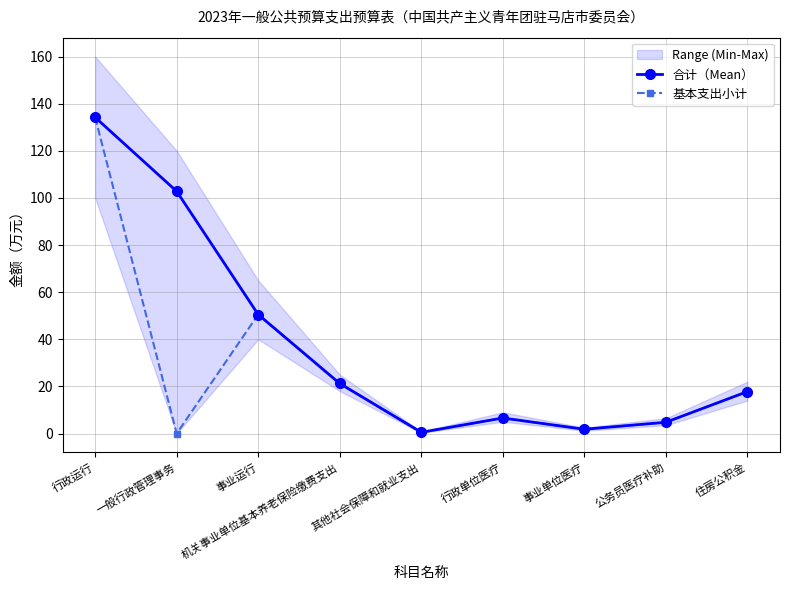

Reading left to right, extract all data points from this chart.

合计（Mean）: 134.2	102.8	50.5	21.2	0.5	6.6	1.8	4.8	17.8
基本支出小计: 134.2	0.0	50.5	21.2	0.5	6.6	1.8	4.8	17.8